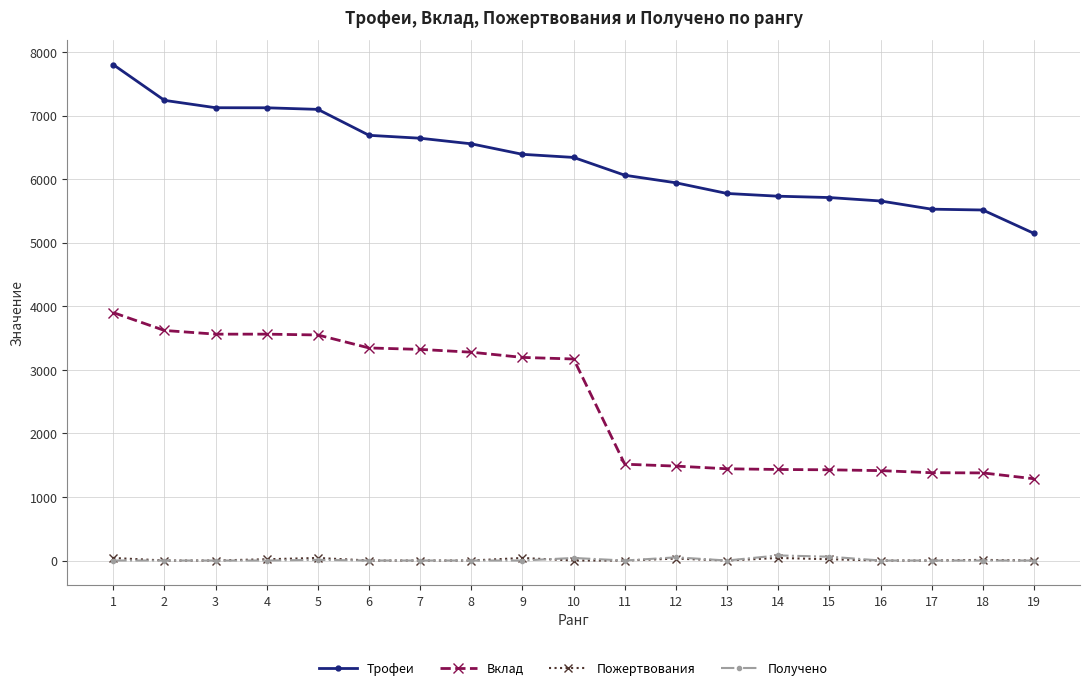

What are all the series names shown in the legend?

Трофеи, Вклад, Пожертвования, Получено